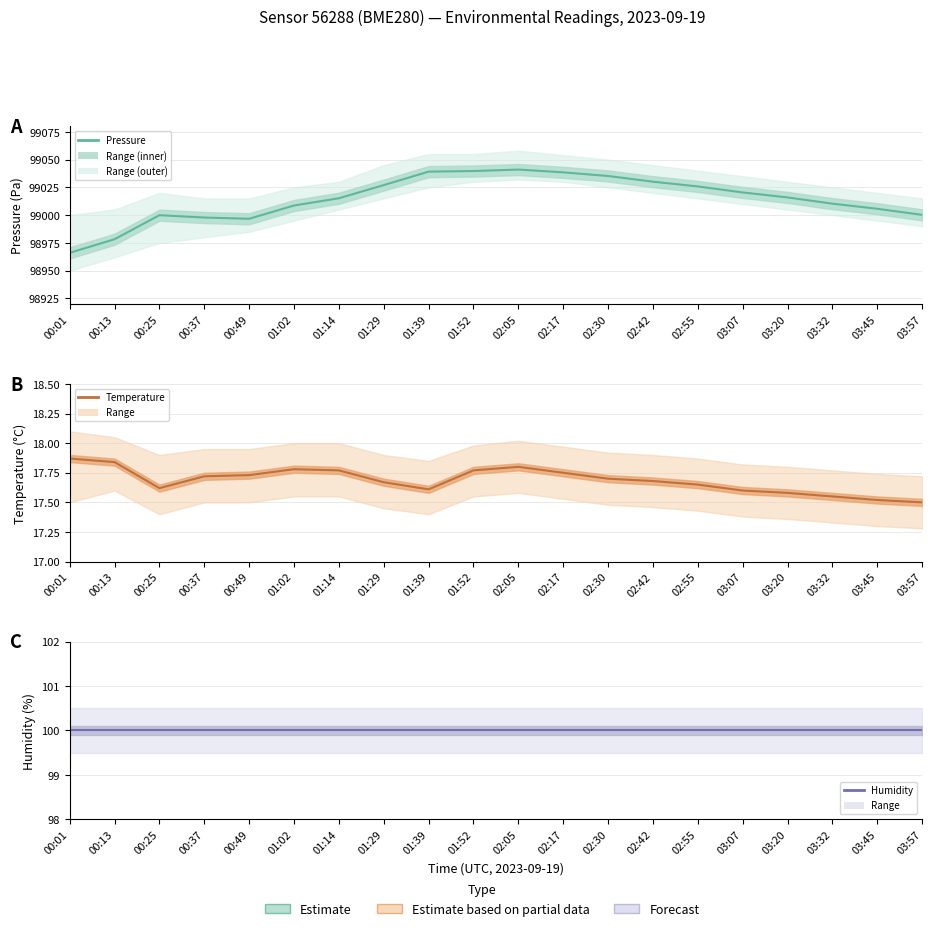

What is the spread (max minus min) of values at 01:52?

99021.9